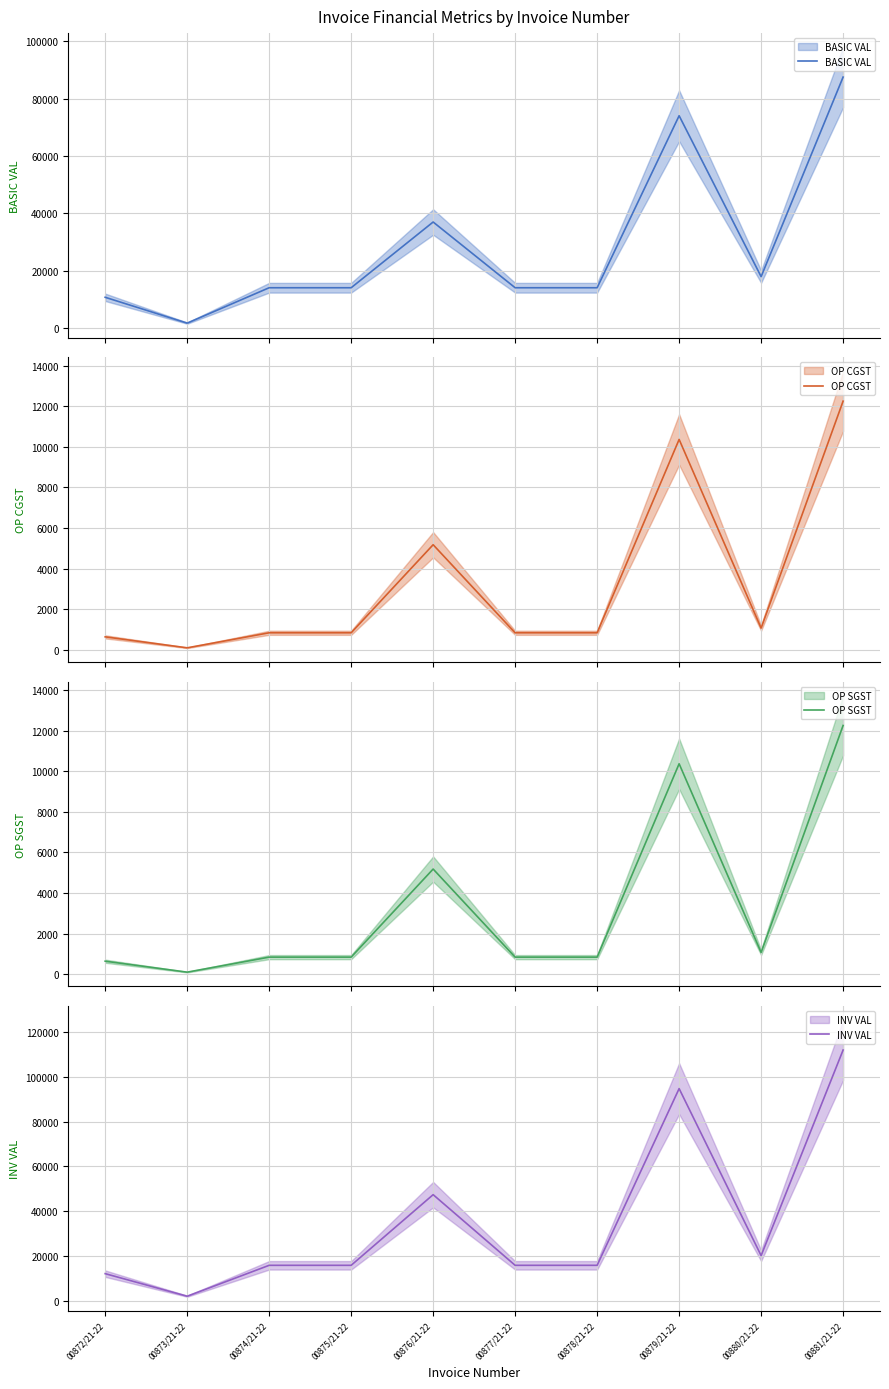

True or false: INV VAL and OP CGST cross at least once.

False